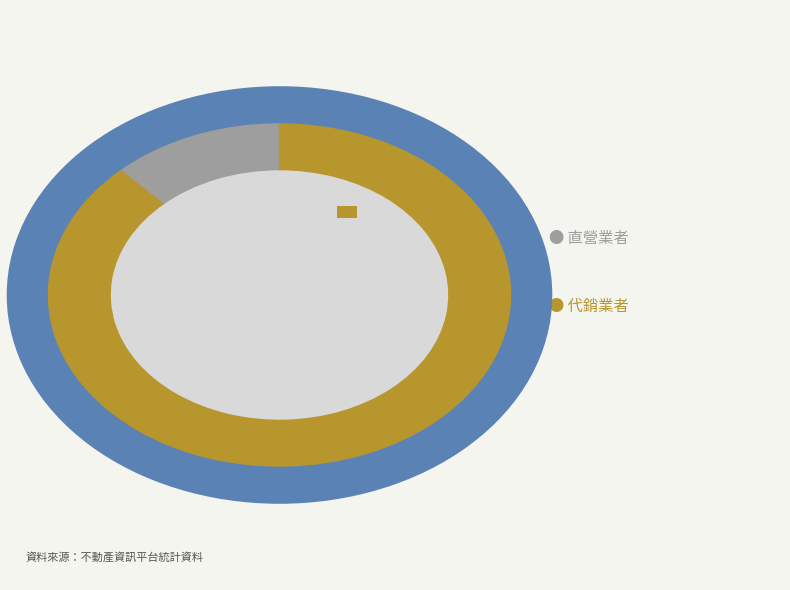

What is the total percentage of 屏東縣 and 新竹縣?

5.9%